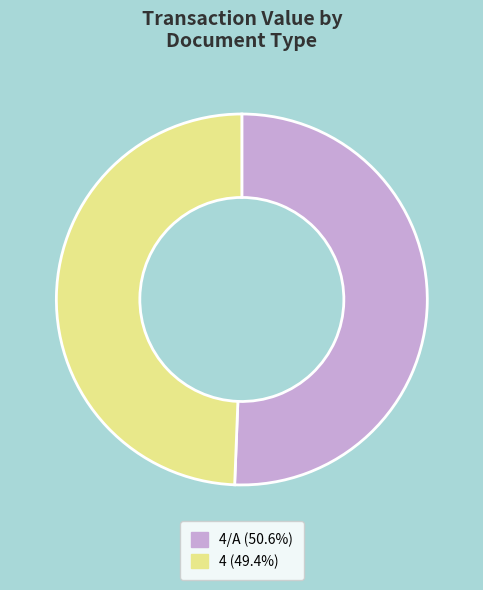

Count the number of slices in the pie.

2